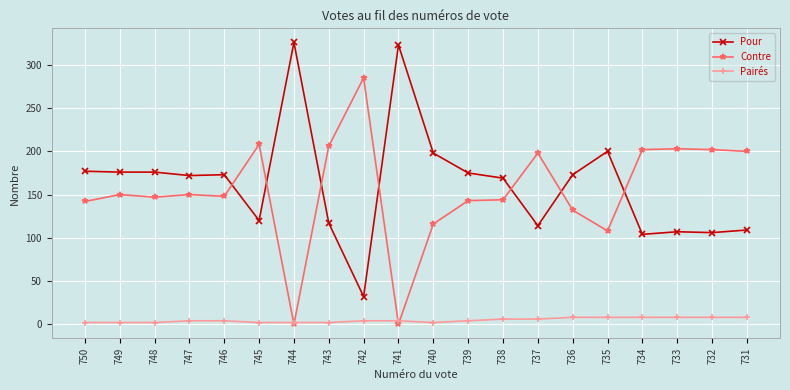

What is the difference between the maximum and second lowest values in the Pairés series?

6